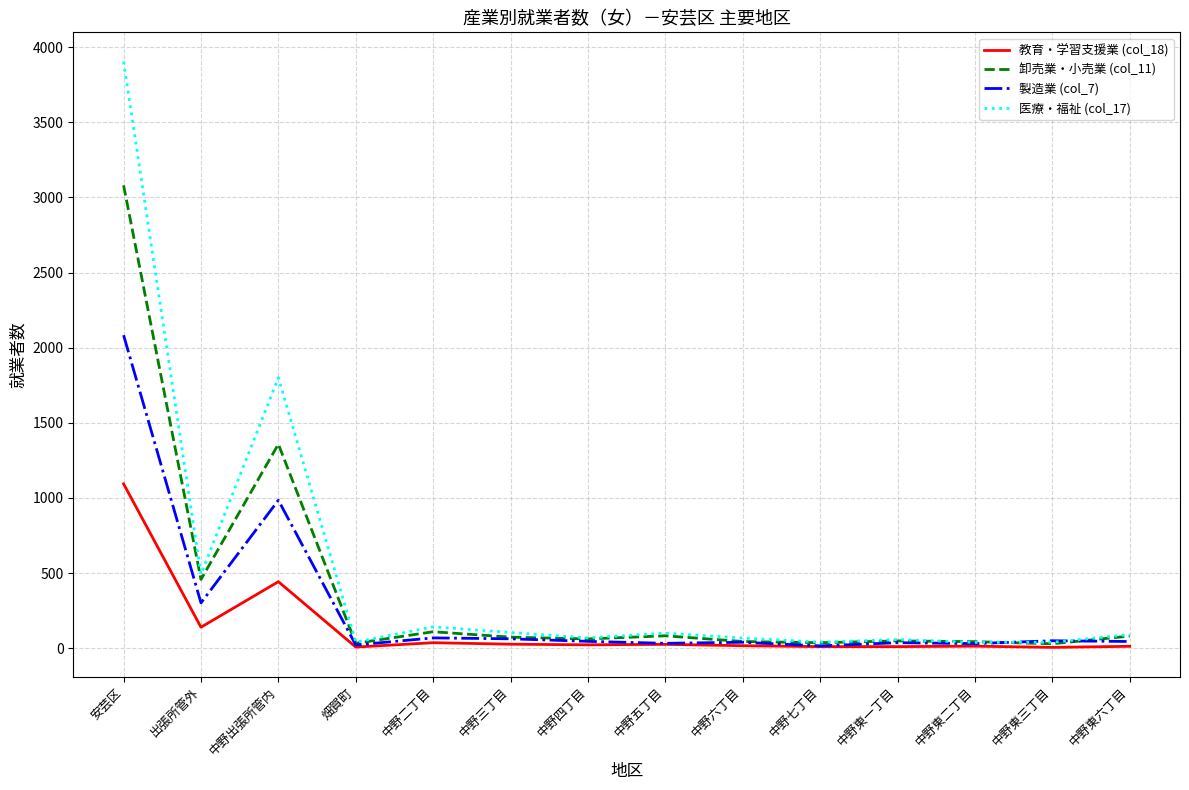

What are all the series names shown in the legend?

教育・学習支援業 (col_18), 卸売業・小売業 (col_11), 製造業 (col_7), 医療・福祉 (col_17)